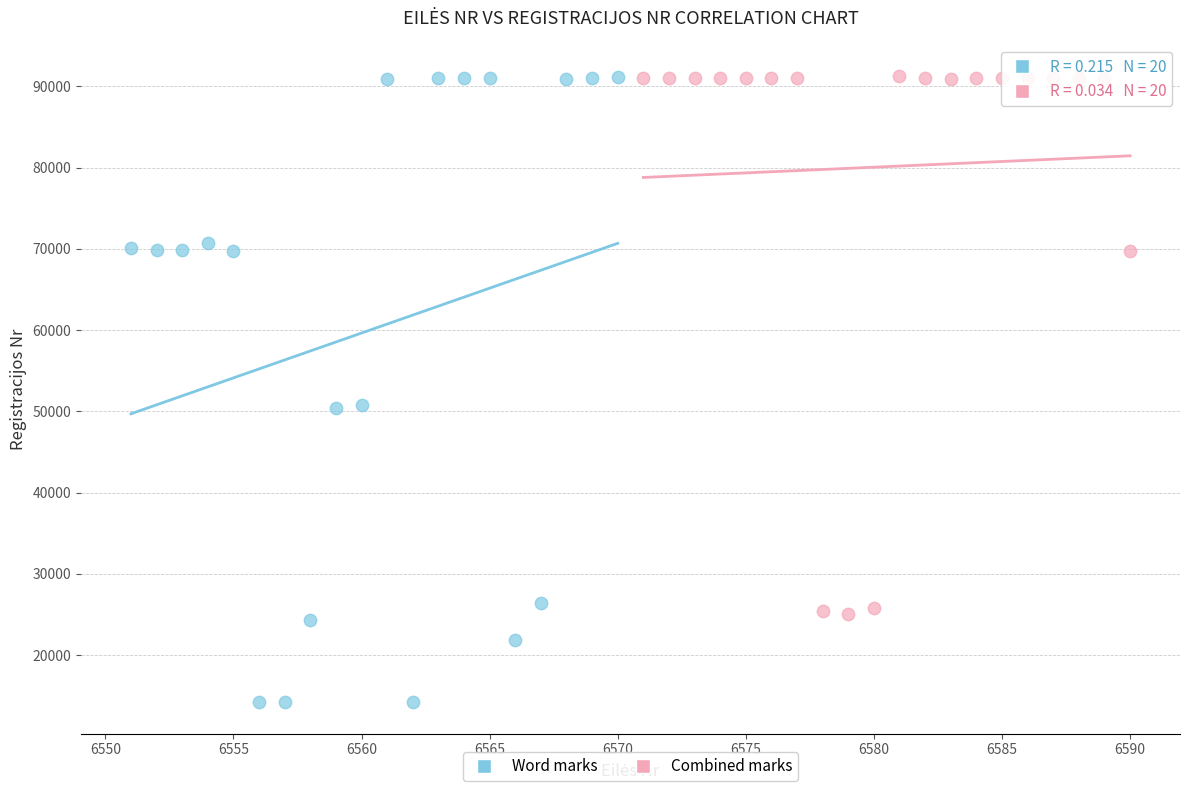

Which series reaches the minimum Y coordinate?

Word marks